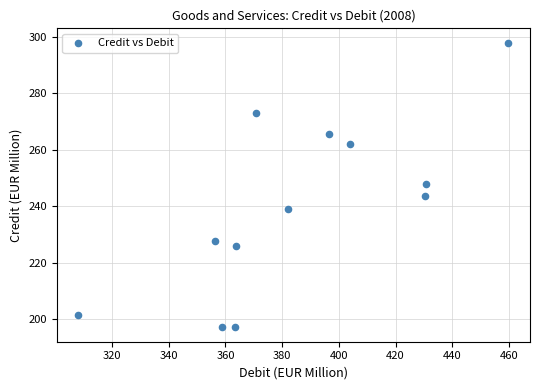

What is the range of X values (max minus min)?

151.8